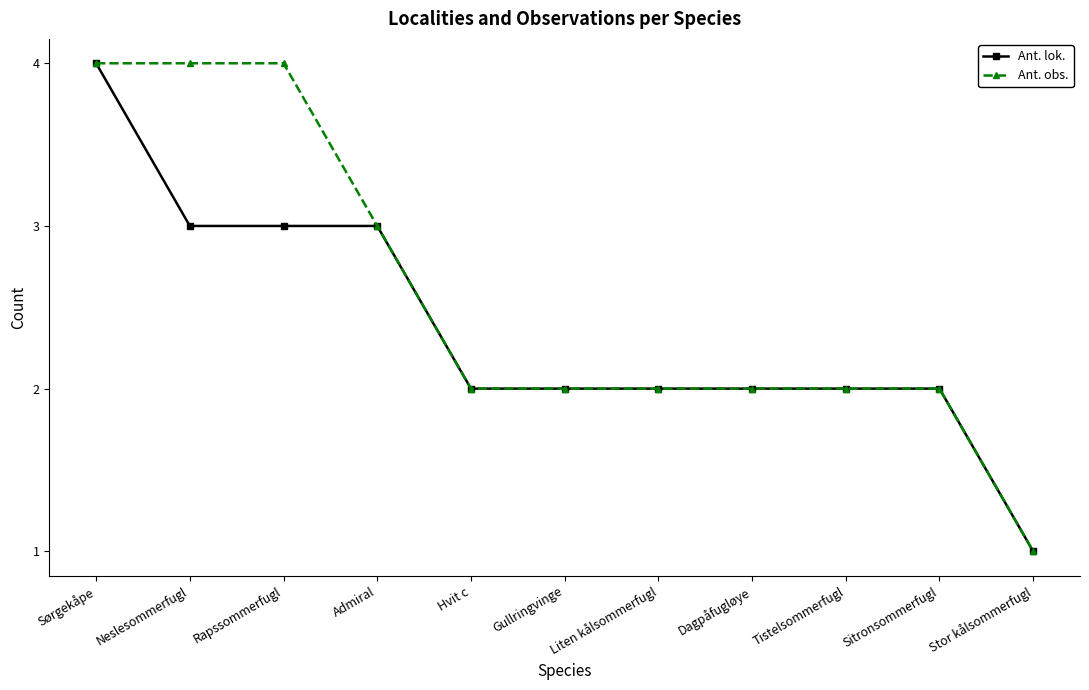

What is the difference between the second highest and minimum values in the Ant. lok. series?

2